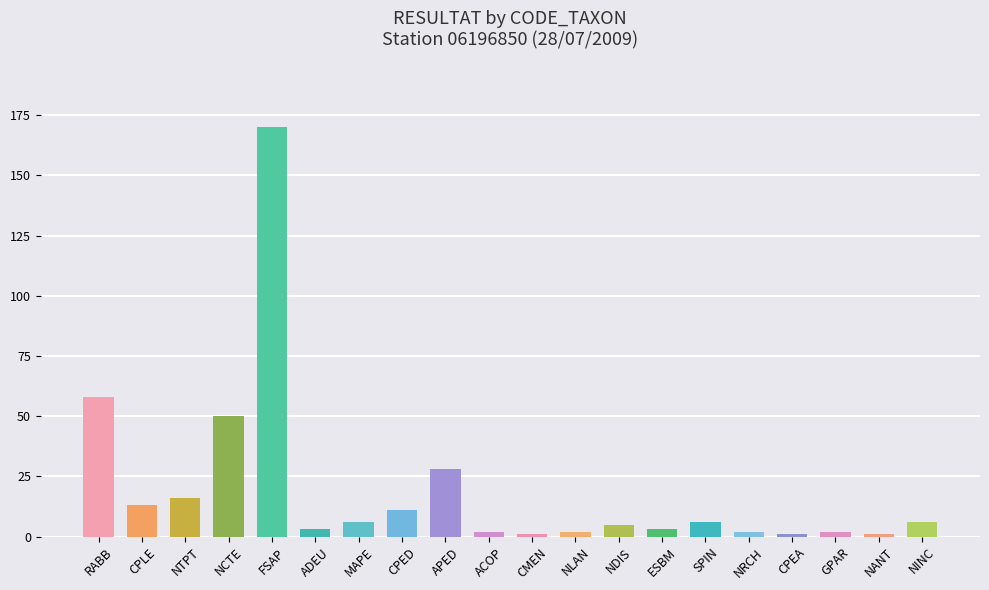

What is the change in value from CPLE to NINC?

-7